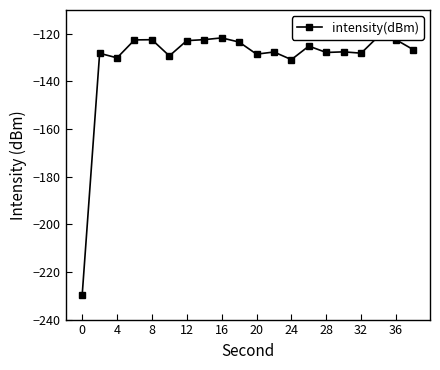

What is the sum of the values at 12 and 4?

-250.7